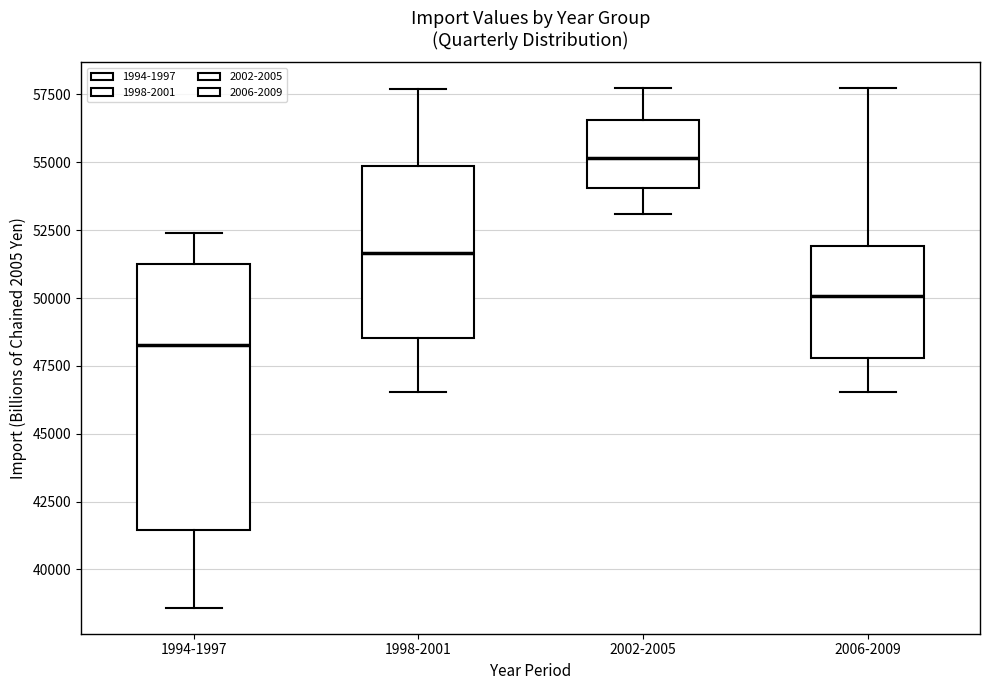

Reading left to right, transcribe this box plot: for each box, give where its median line is, the range the box spans, and where its two whiskers end, as read against the y-axis. The values are not printed on the chart, so give them approximately, as read against the axis.

1994-1997: median 48500, box 41500 to 51000, whiskers 38500 to 52500
1998-2001: median 51500, box 48500 to 55000, whiskers 46500 to 57500
2002-2005: median 55000, box 54000 to 56500, whiskers 53000 to 57500
2006-2009: median 50000, box 48000 to 52000, whiskers 46500 to 57500